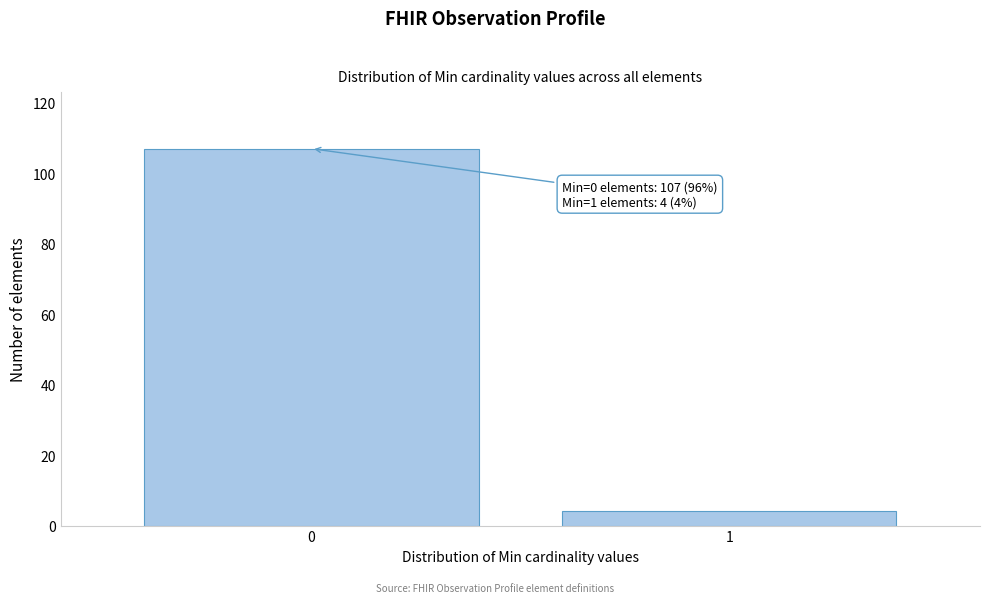

Reading left to right, transcribe all the data shown in this chart.

0=107	1=4